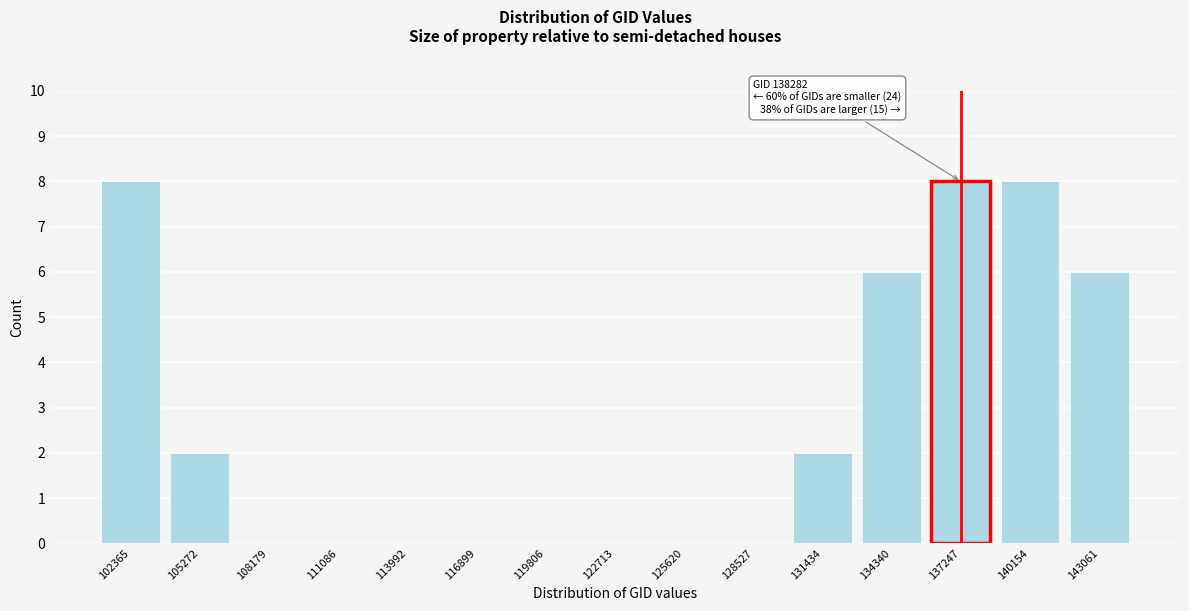

Reading left to right, what are all the values shown in this chart?

102365=8	105272=2	108179=0	111086=0	113992=0	116899=0	119806=0	122713=0	125620=0	128527=0	131434=2	134340=6	137247=8	140154=8	143061=6